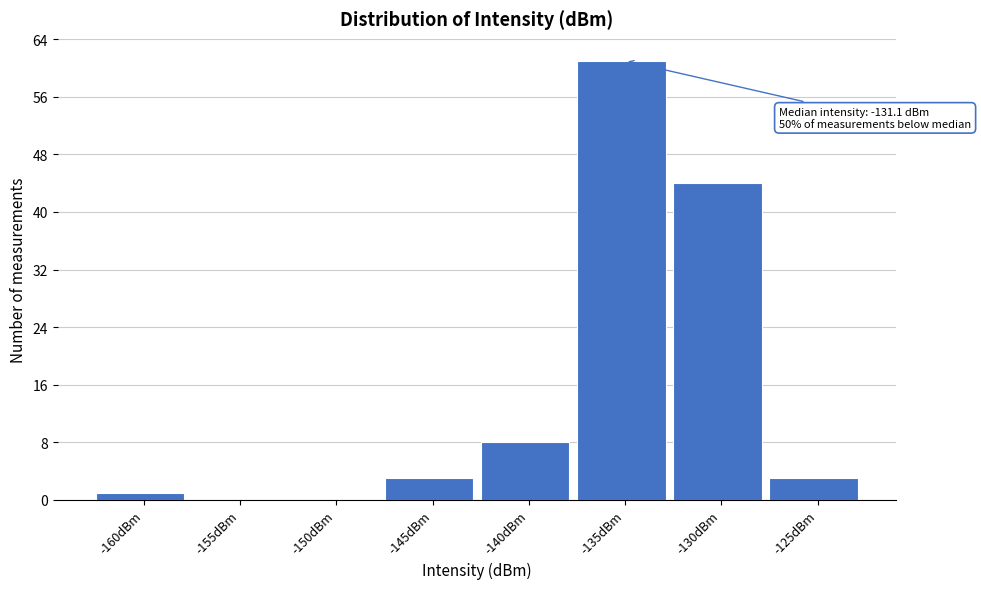

Reading left to right, what are all the values shown in this chart?

-160dBm=1	-155dBm=0	-150dBm=0	-145dBm=3	-140dBm=8	-135dBm=61	-130dBm=44	-125dBm=3